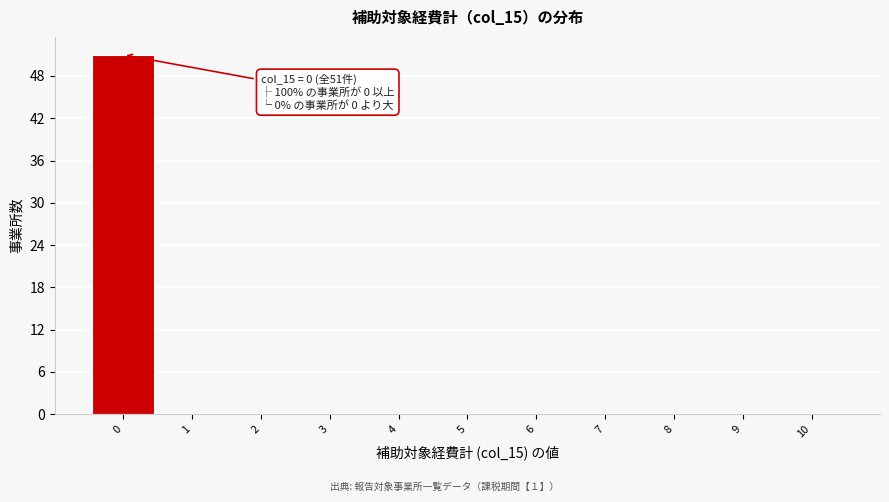

Over which range of the x-axis is the bar tallest?

-0.5 to 0.5